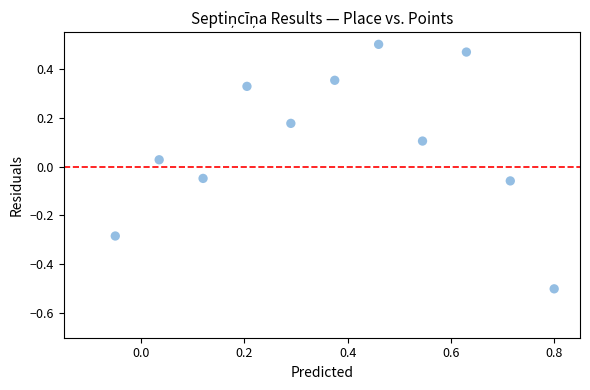

What is the range of X values (max minus min)?

0.8